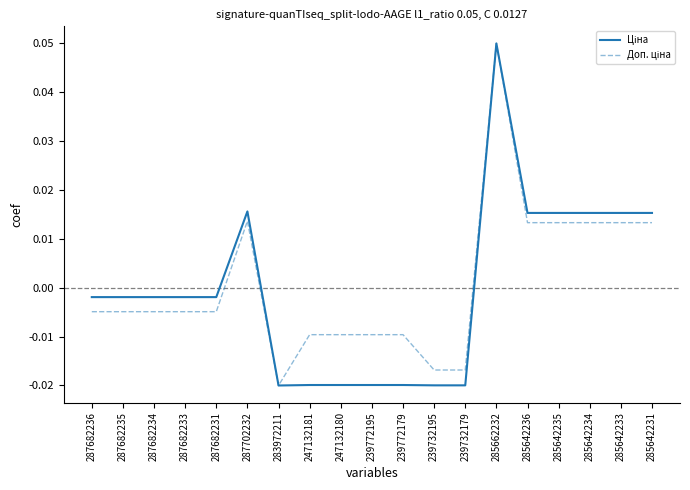

At which category is the sum across all series the highest?

285662232